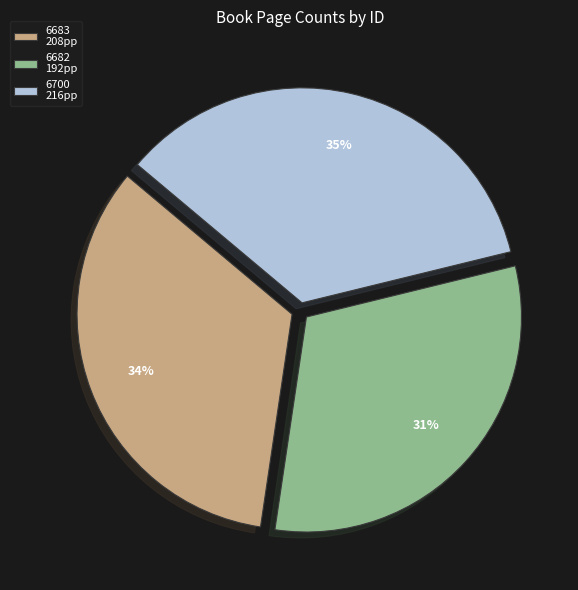

To the nearest percent, what portion does 6683 represent?

34%